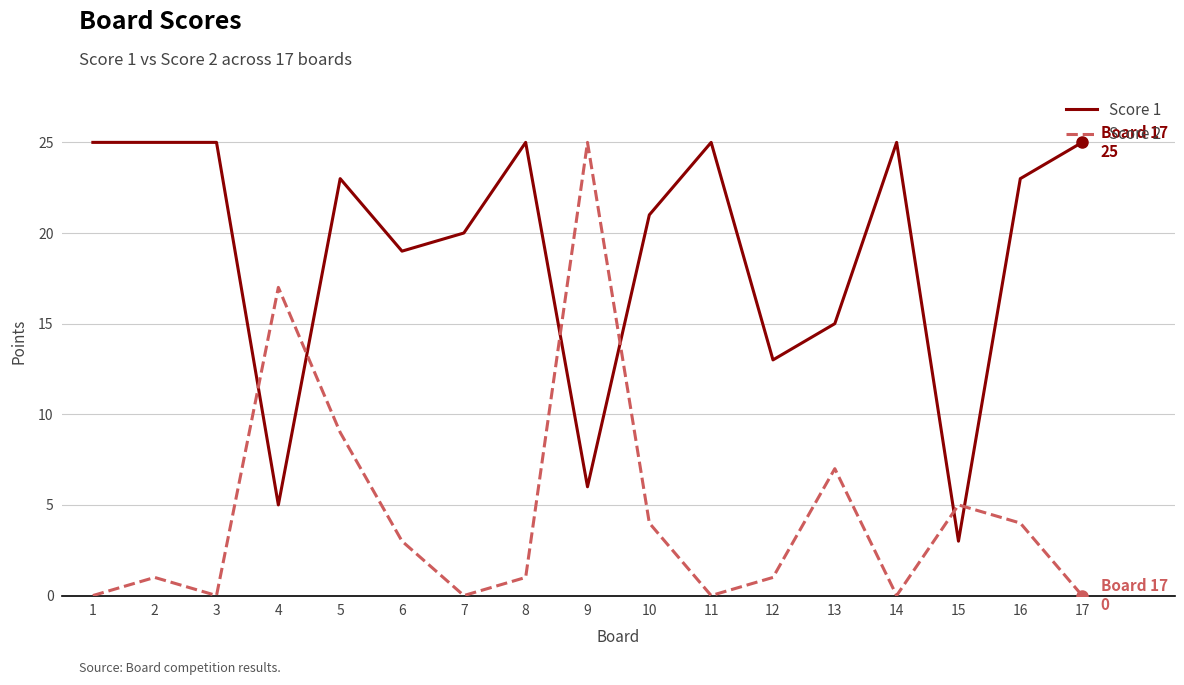

True or false: Score 2 and Score 1 intersect in this chart.

True